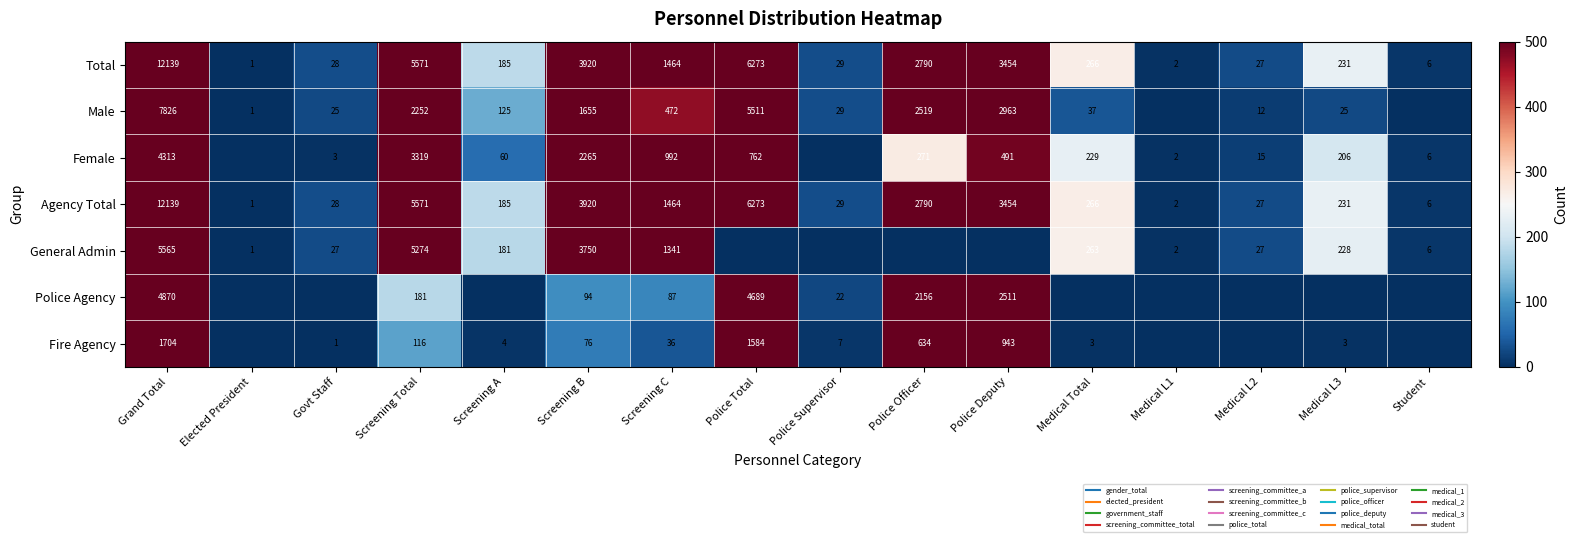

List the series in order of their peak value, lowest first.

Fire Agency, Female, Police Agency, General Admin, Male, Total, Agency Total